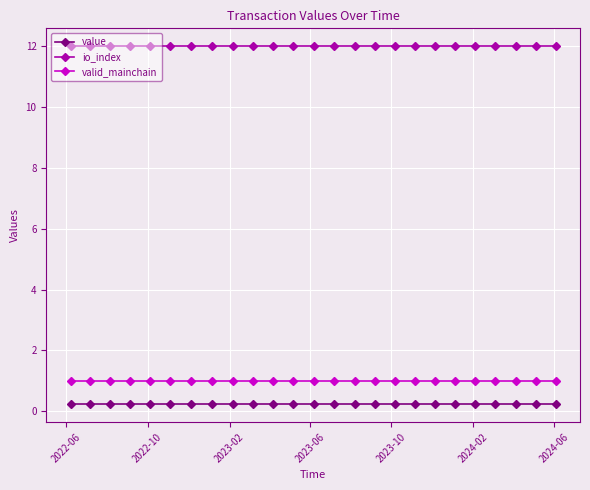

What is the highest value of the io_index series?

12.0